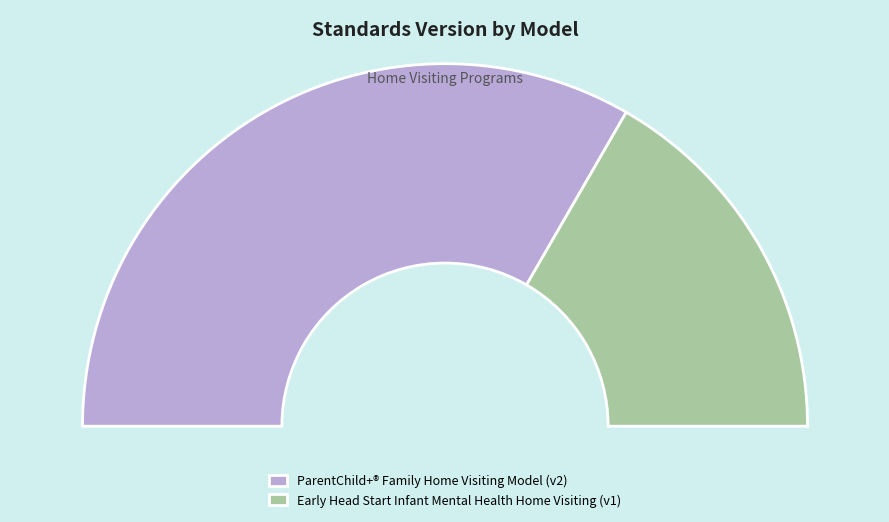

What is the smallest slice in the pie chart?

Early Head Start Infant Mental Health Home Visiting